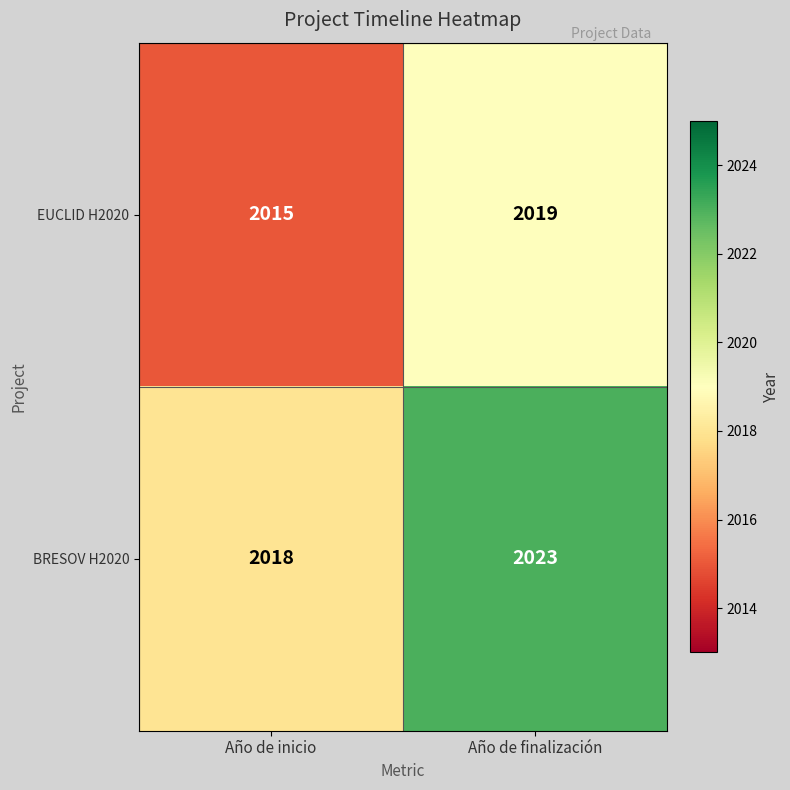

Rank the series by their average value, from lowest to highest.

EUCLID H2020, BRESOV H2020